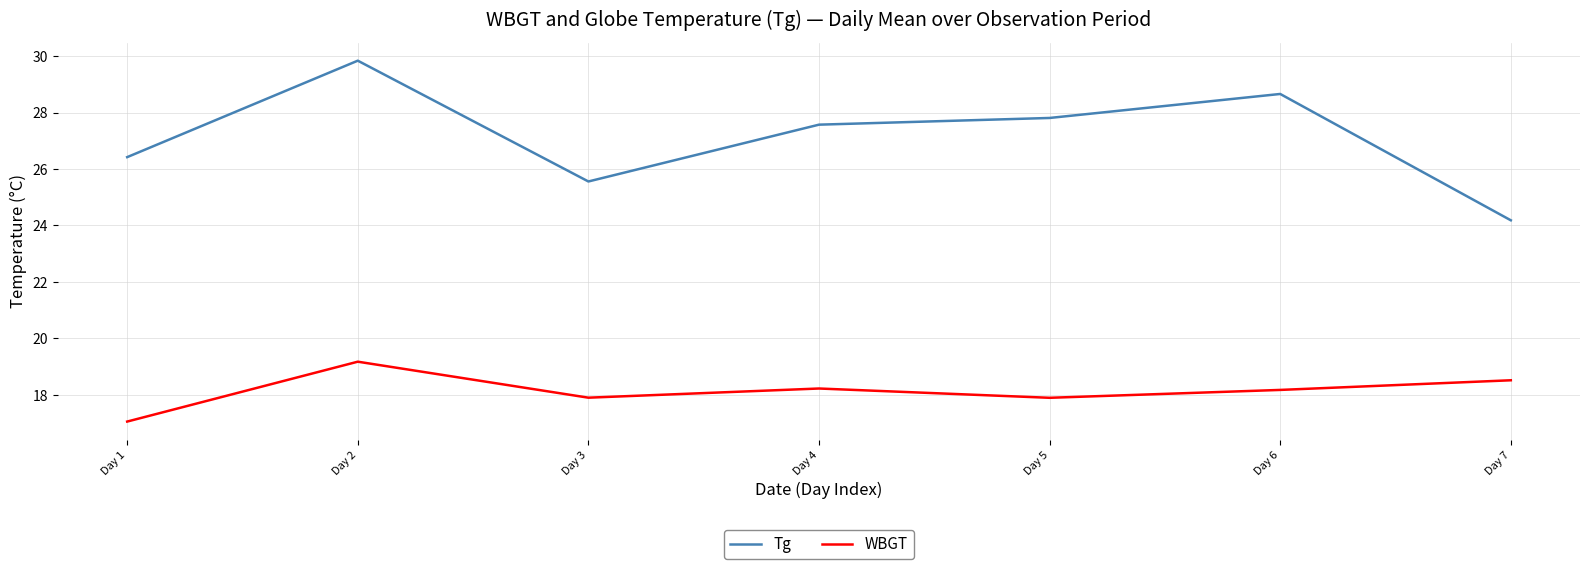

The value of WBGT at Day 3 is 7.3. True or false?

False